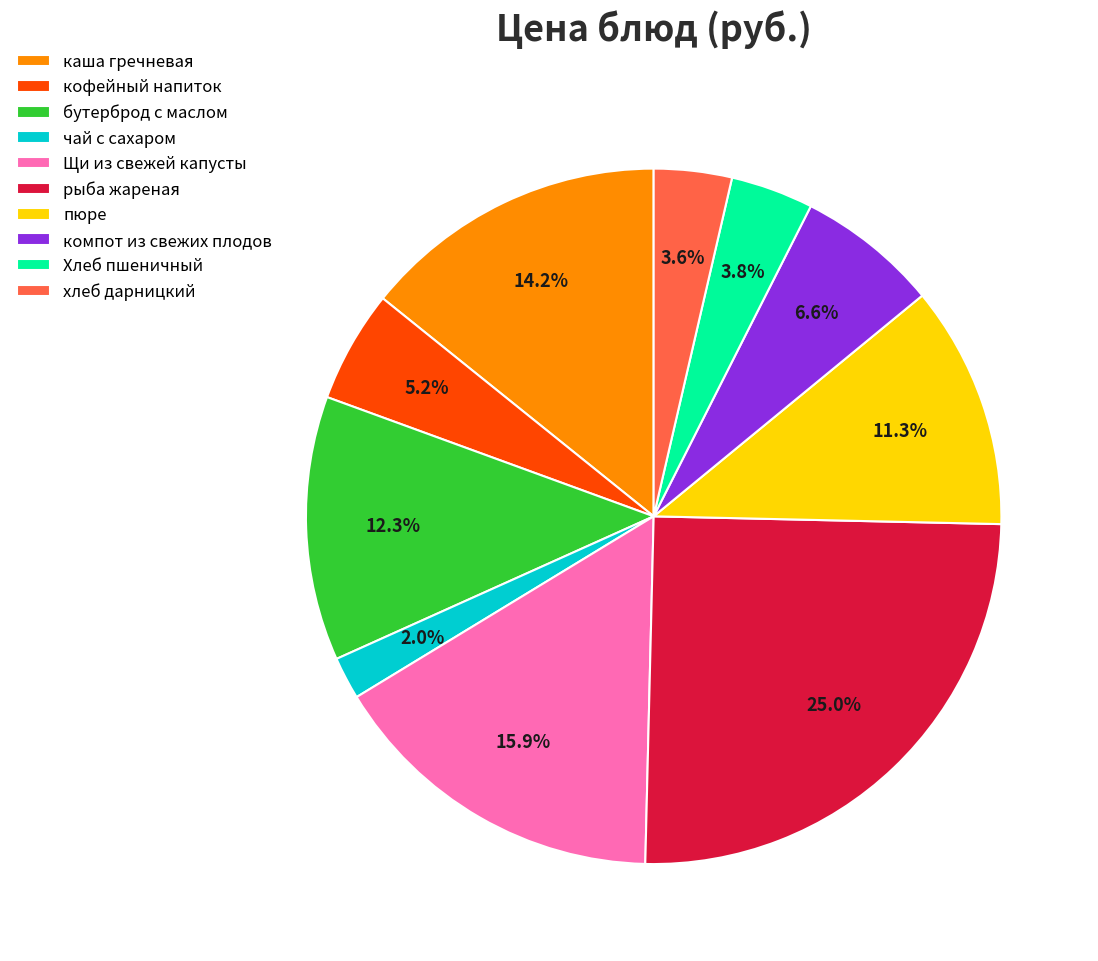

Combined, do хлеб дарницкий and кофейный напиток account for over 50%?

No